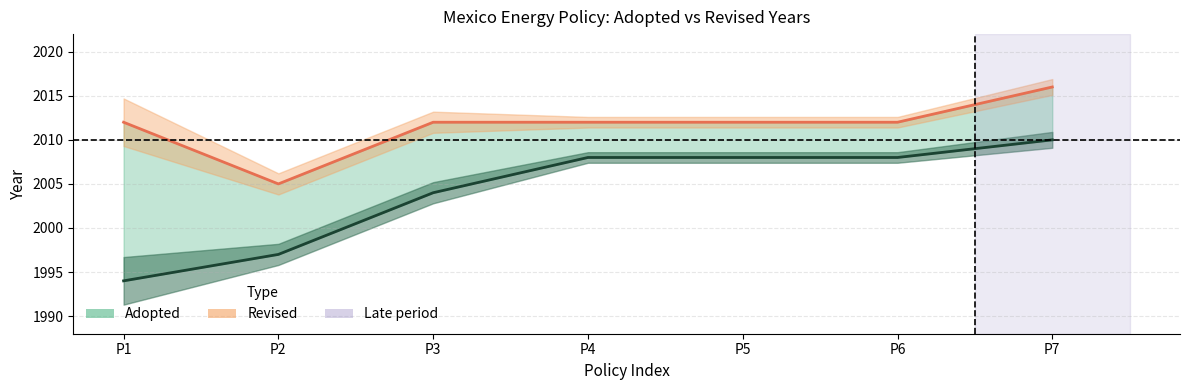

Is it true that Adopted equals 1405 at P5?

False